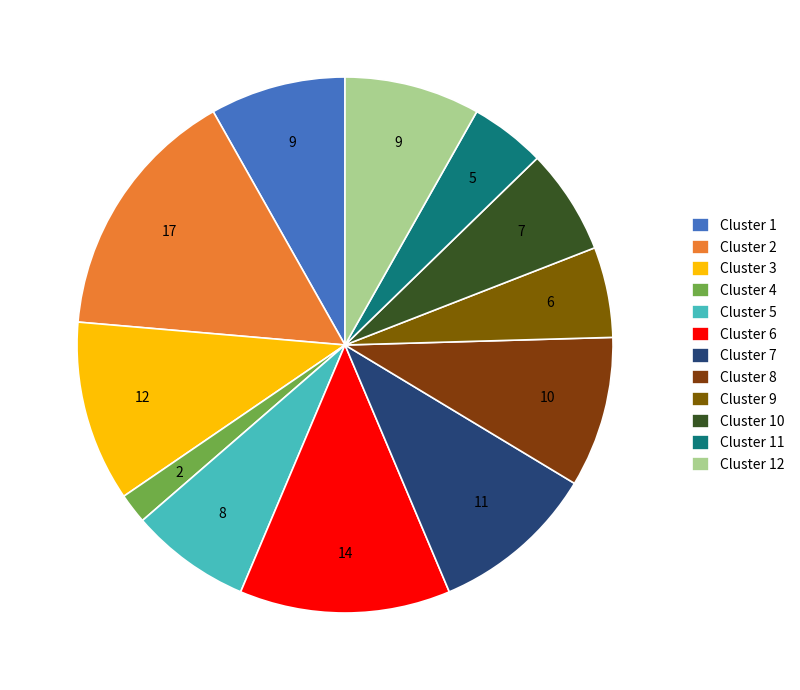

To the nearest percent, what percentage of the pie is Cluster 11?

5%